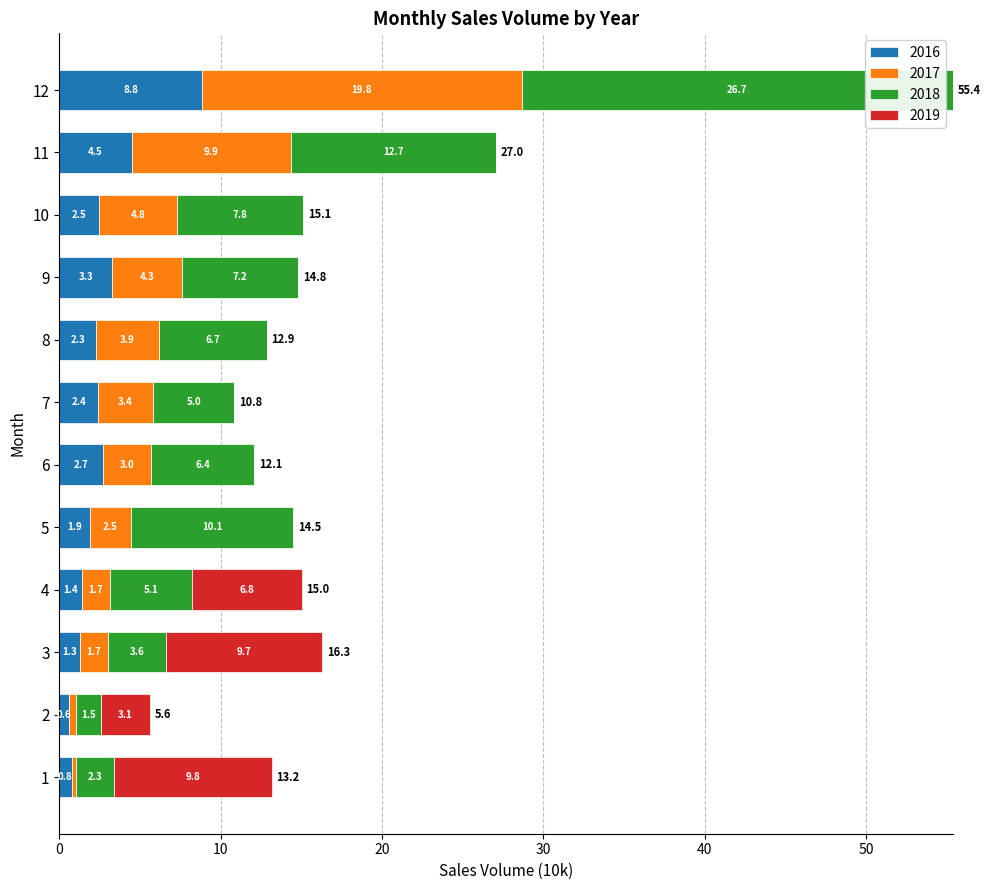

Is it true that 2016 equals 2.7 at 6?

True